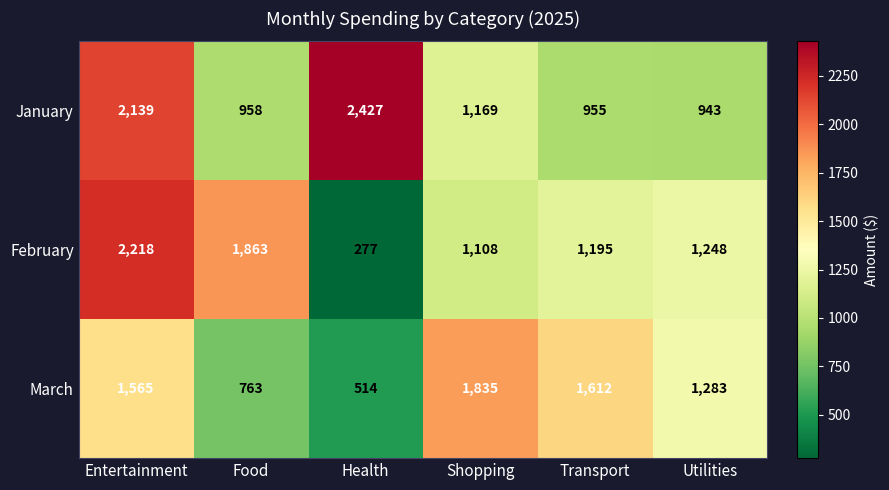

At which label does January first exceed 1169?

Entertainment